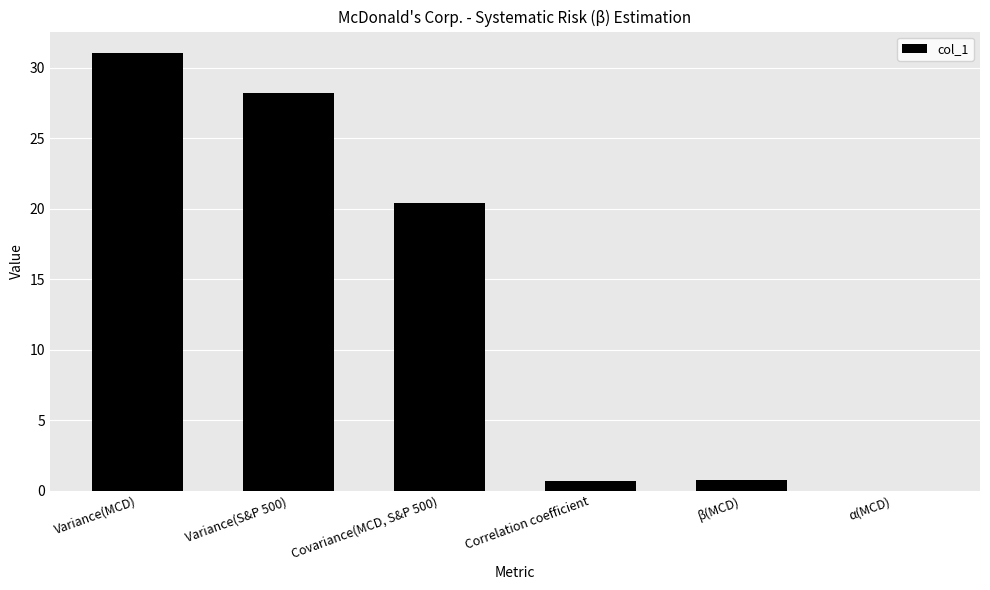

Count the number of categories in the chart.

6